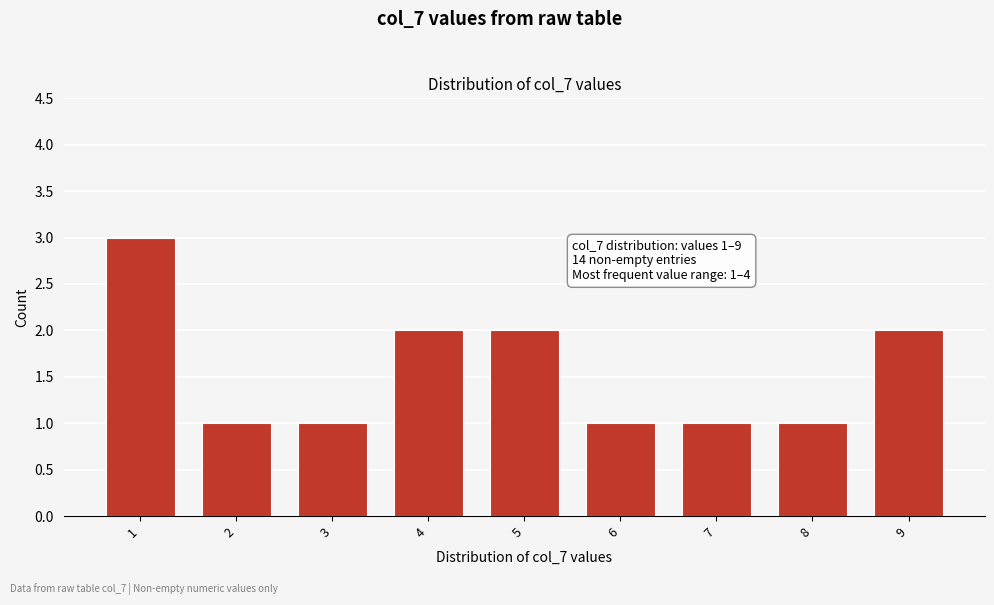

Reading left to right, list all the values displayed in this chart.

3	1	1	2	2	1	1	1	2